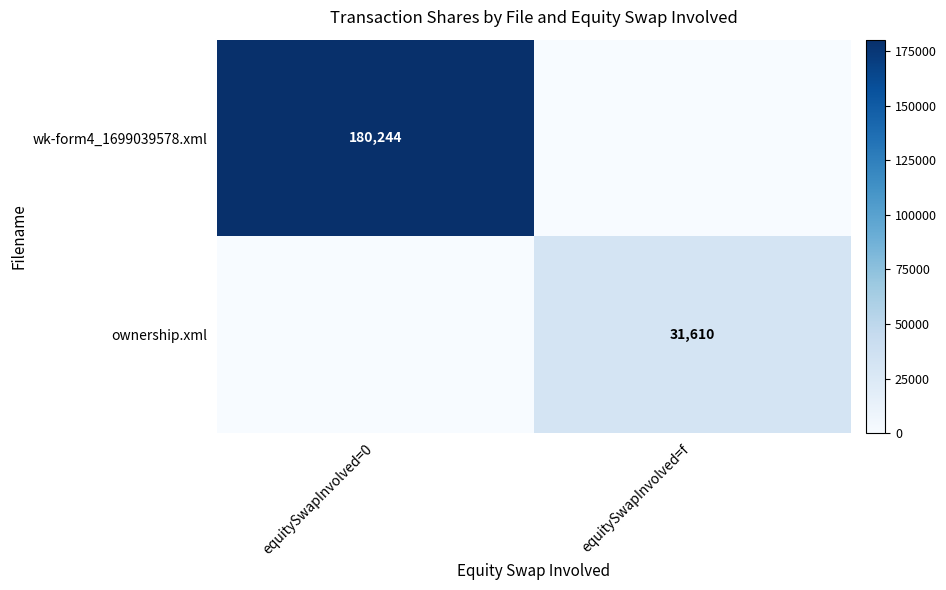

The wk-form4_1699039578.xml series shows 322601 at equitySwapInvolved=0. True or false?

False